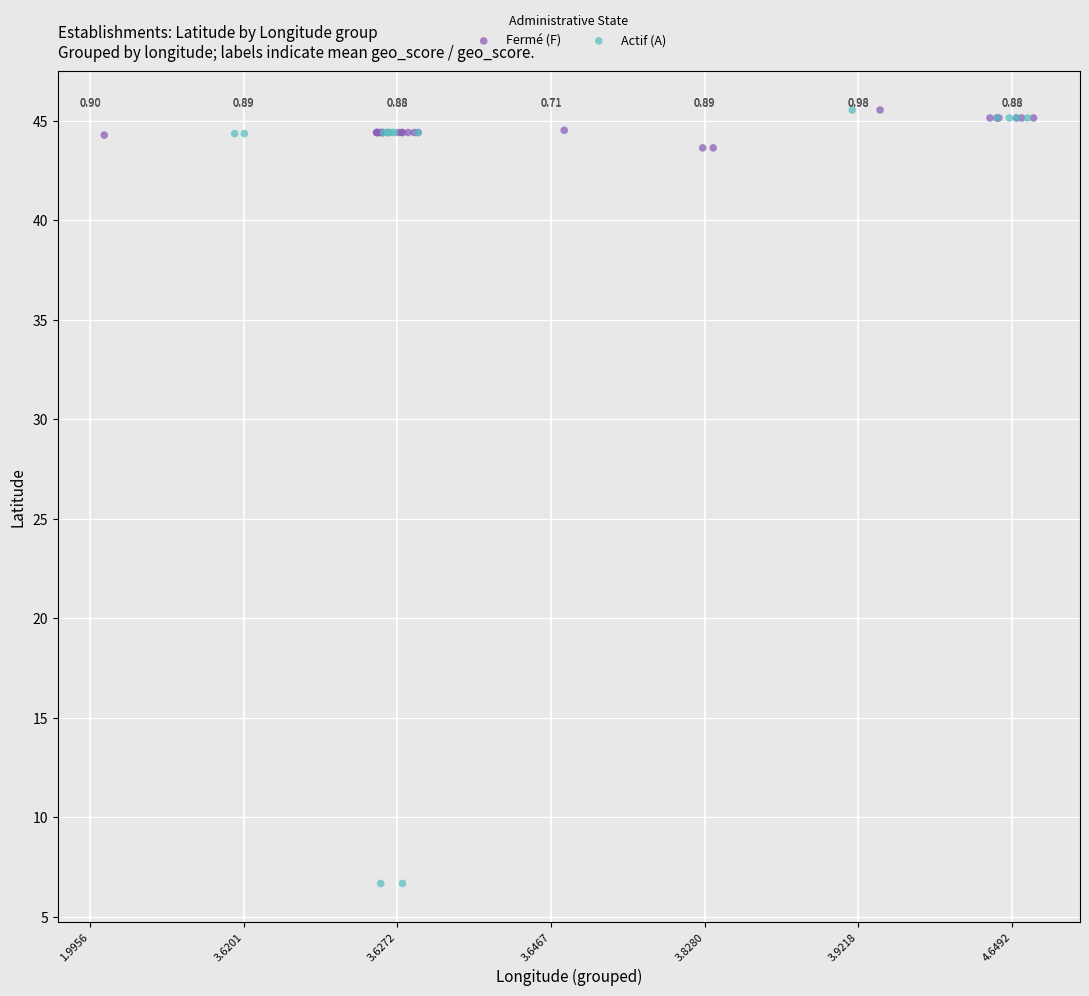

Which series has the largest Y range (max minus min)?

Actif (A)